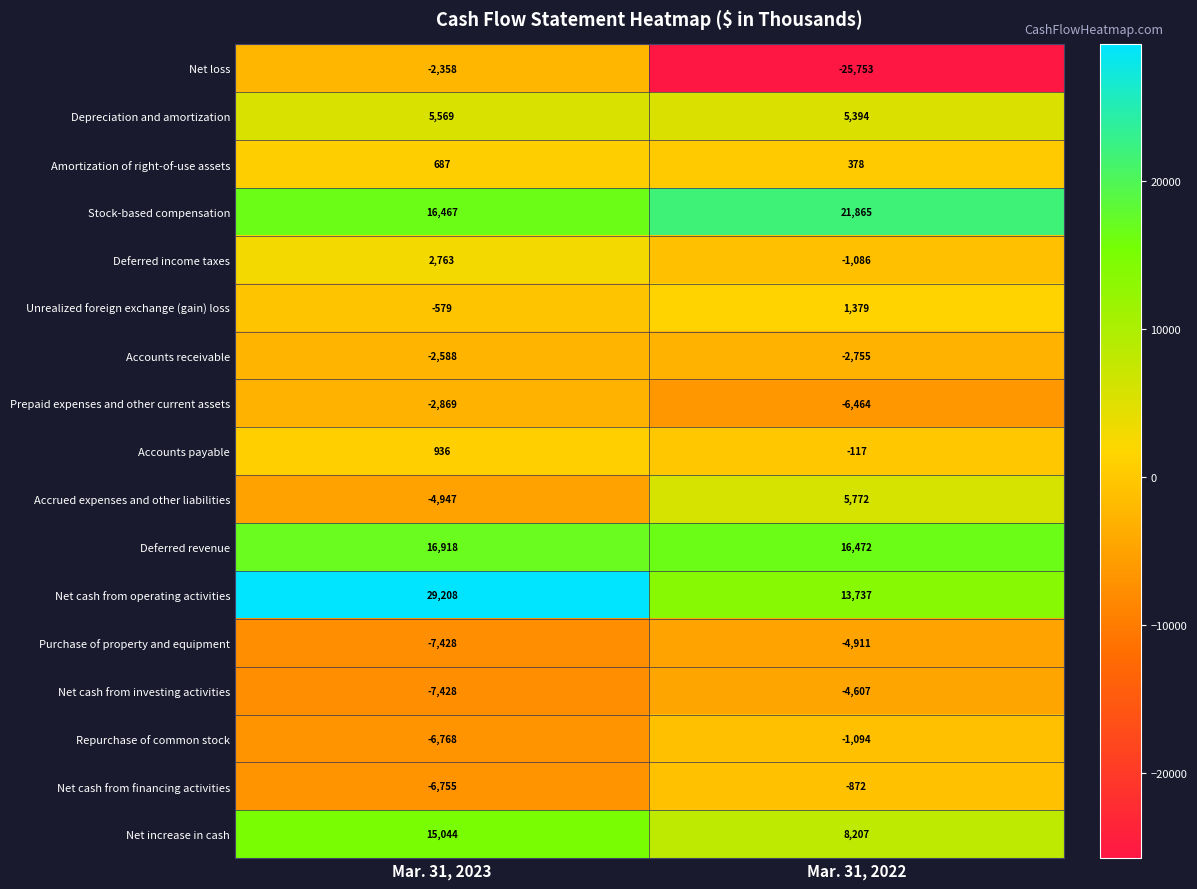

What is the average value of the Accounts payable series?

410